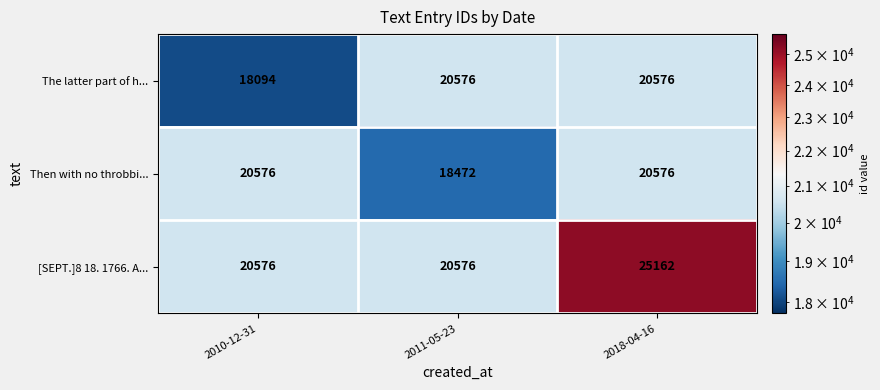

At how many categories does at least one series exceed 21729?

1